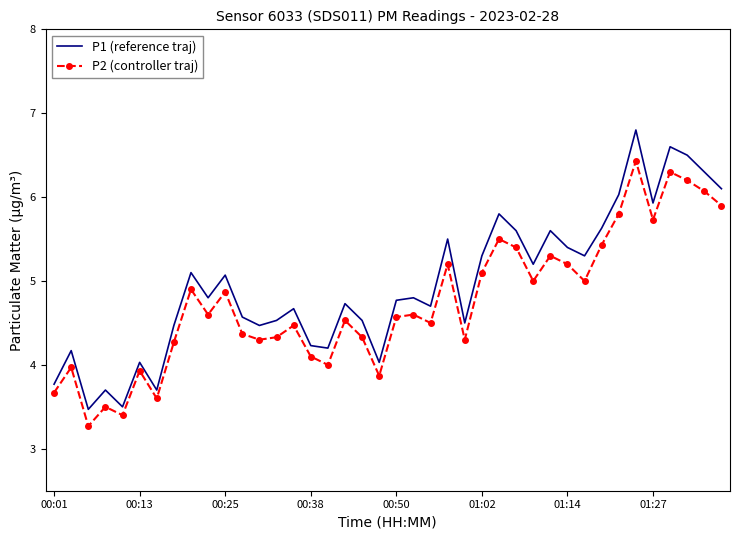

What is the highest value of the P1 (reference traj) series?

6.8